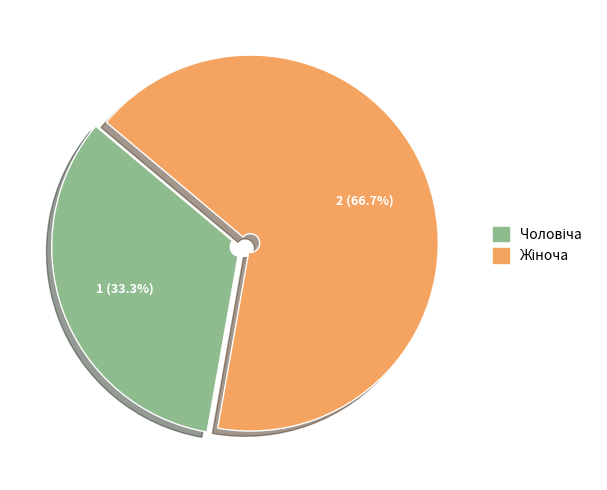

Count the number of slices in the pie.

2